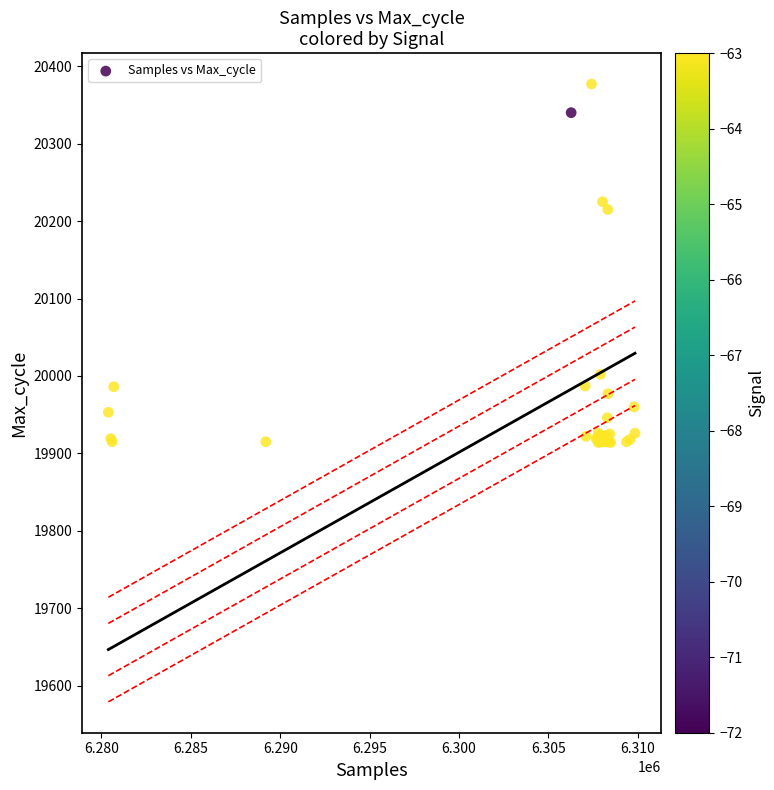

What Y value in the scatter plot is closest to 20145?

20215